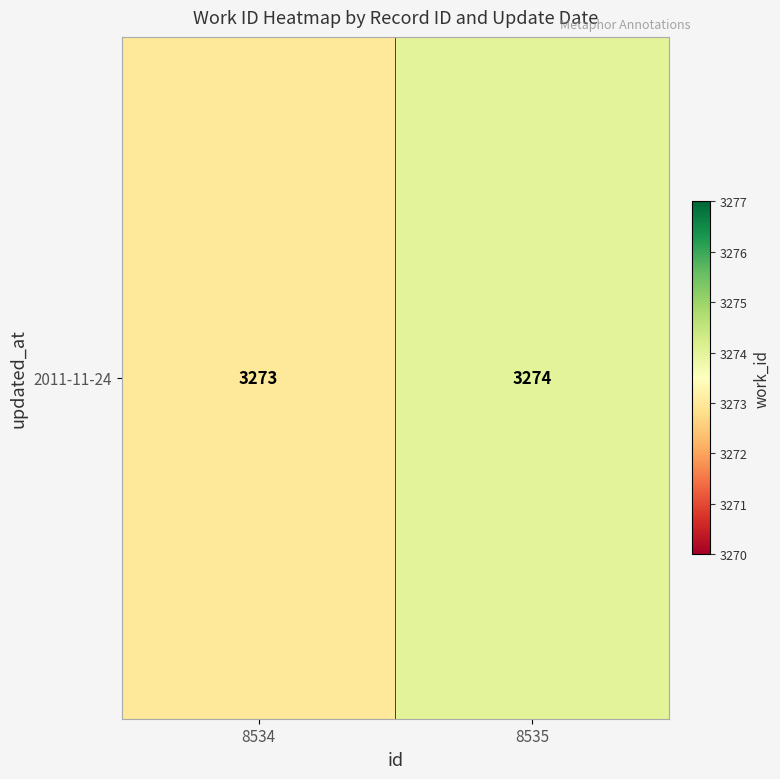

What is the maximum value shown in the chart?

3274